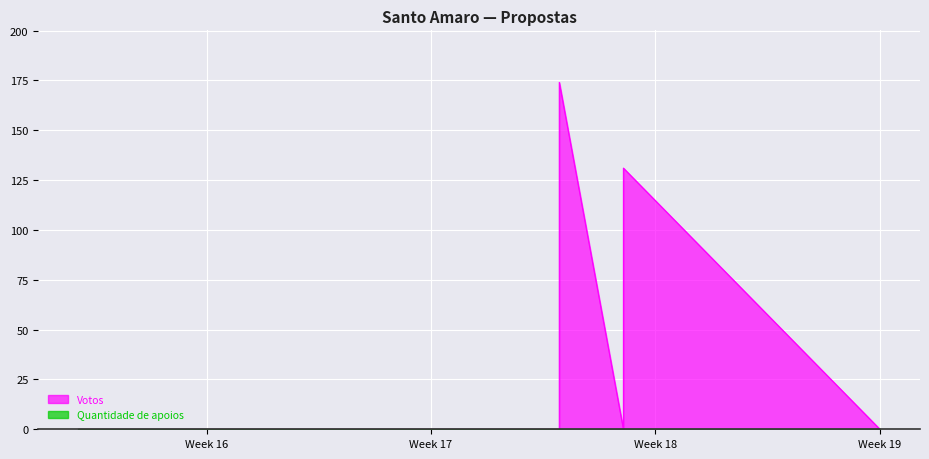

What is the highest value of the Votos series?

174